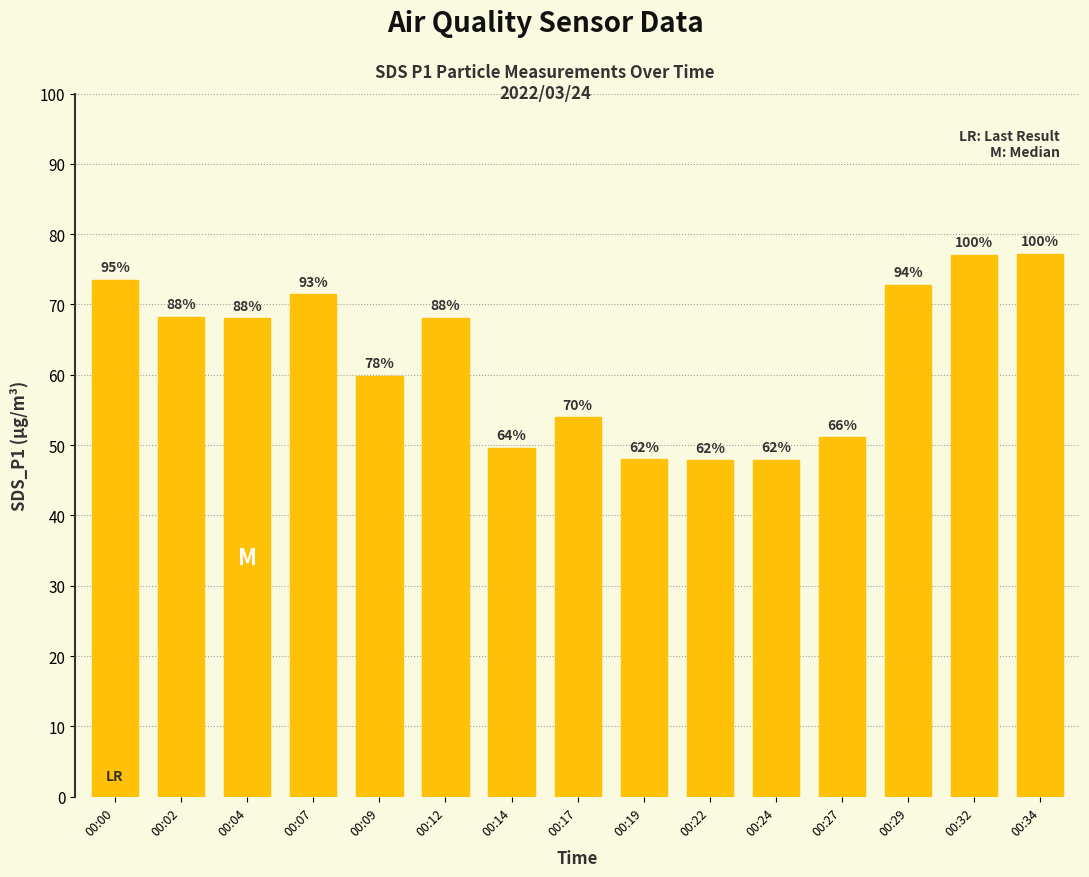

List the labels in order of value, smallest first.

00:22, 00:24, 00:19, 00:14, 00:27, 00:17, 00:09, 00:04, 00:12, 00:02, 00:07, 00:29, 00:00, 00:32, 00:34